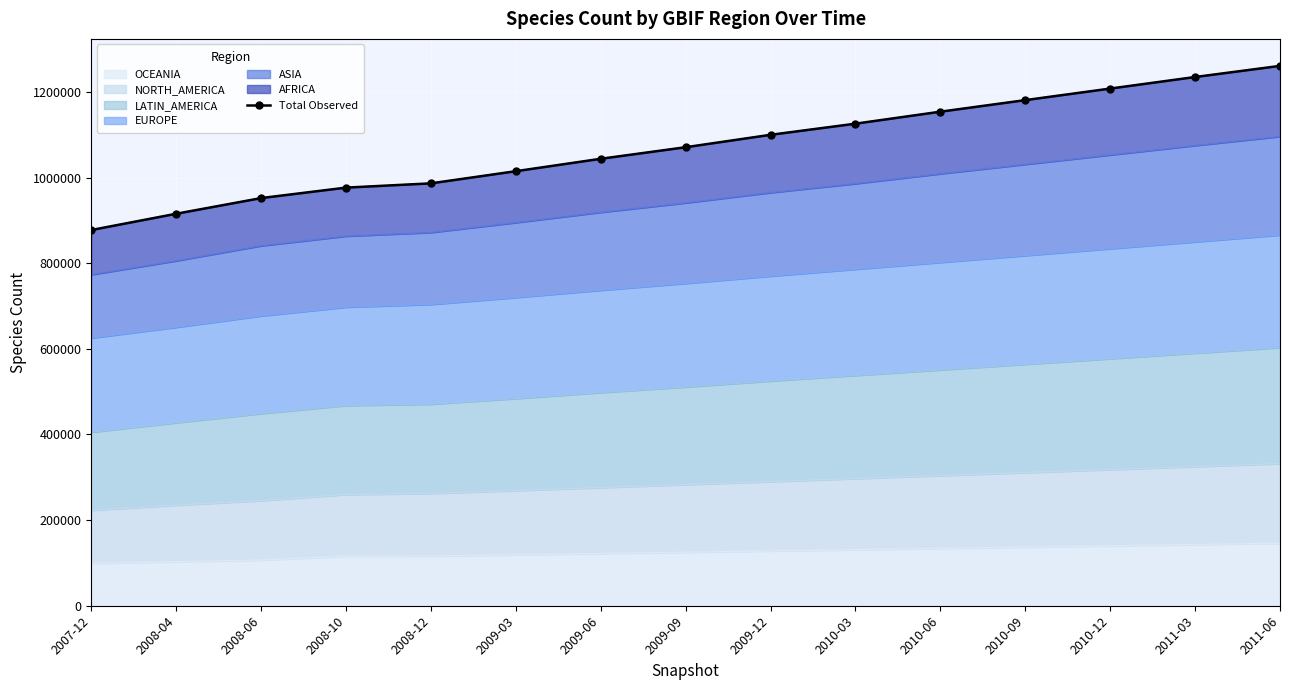

What is the sum of the values at 2008-06 and 2009-03?

1967189